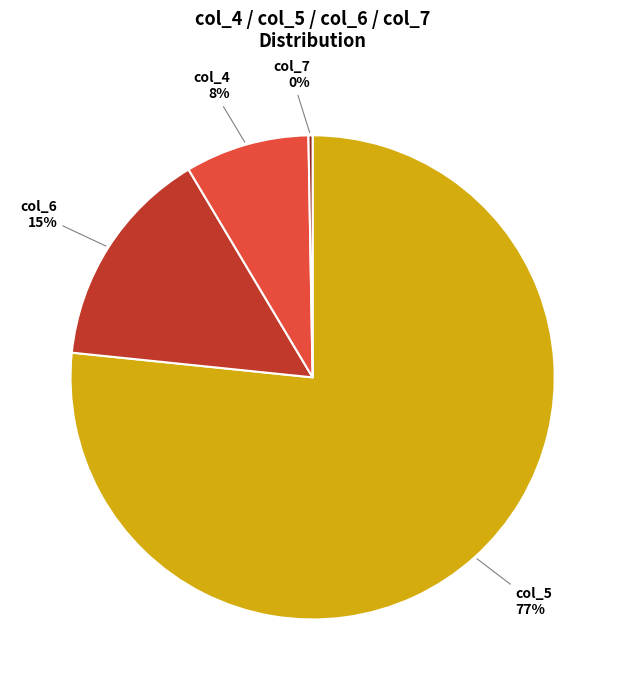

Do col_4 and col_5 together represent more than half of the pie?

Yes